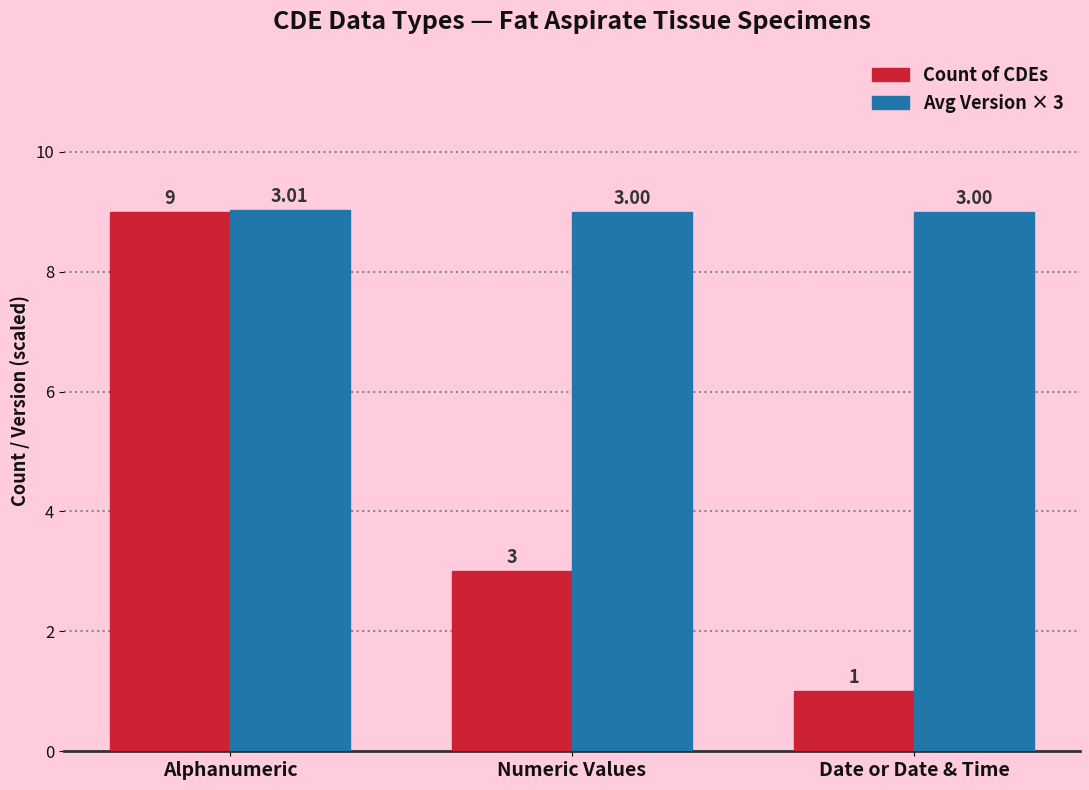

What are all the series names shown in the legend?

Count of CDEs, Avg Version × 3